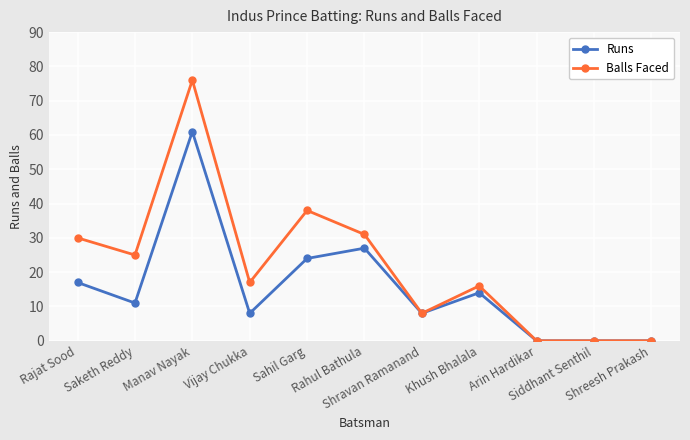

Reading left to right, list all the values displayed in this chart.

Runs: 17	11	61	8	24	27	8	14	0	0	0
Balls Faced: 30	25	76	17	38	31	8	16	0	0	0